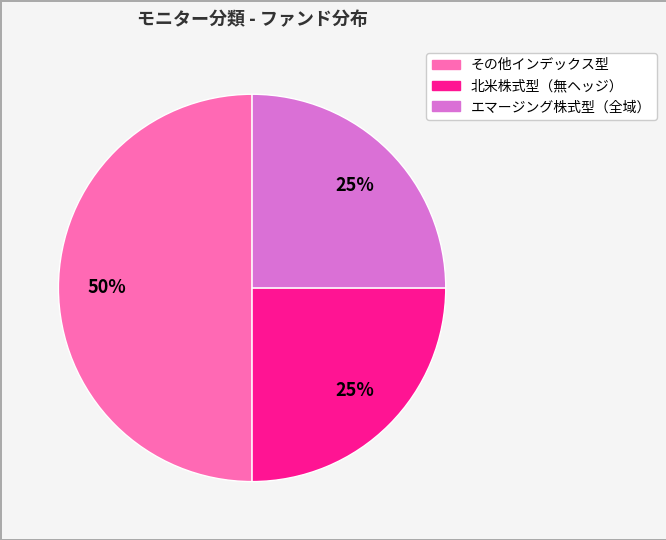

Which category has the biggest portion of the pie?

その他インデックス型